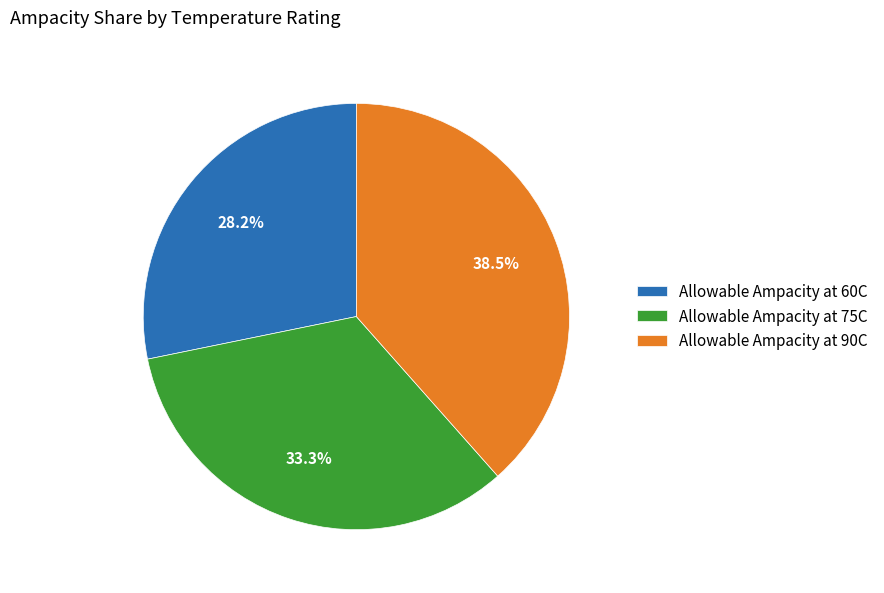

Does Allowable Ampacity at 90C represent more than half of the total?

No